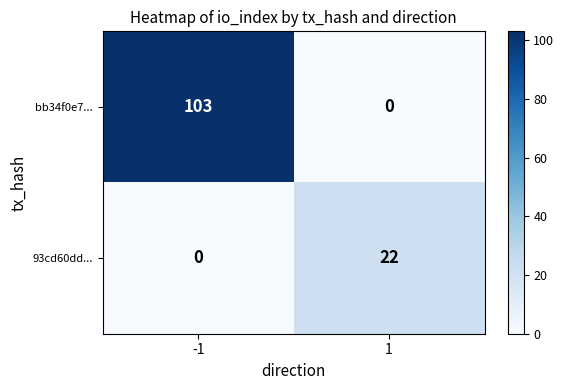

Reading left to right, list all the values displayed in this chart.

bb34f0e7...: 103	0
93cd60dd...: 0	22